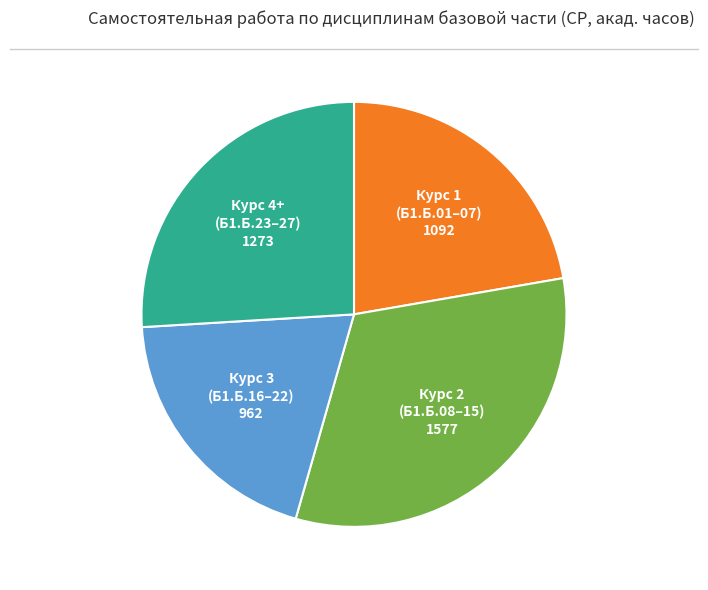

Does any single category account for the majority?

No